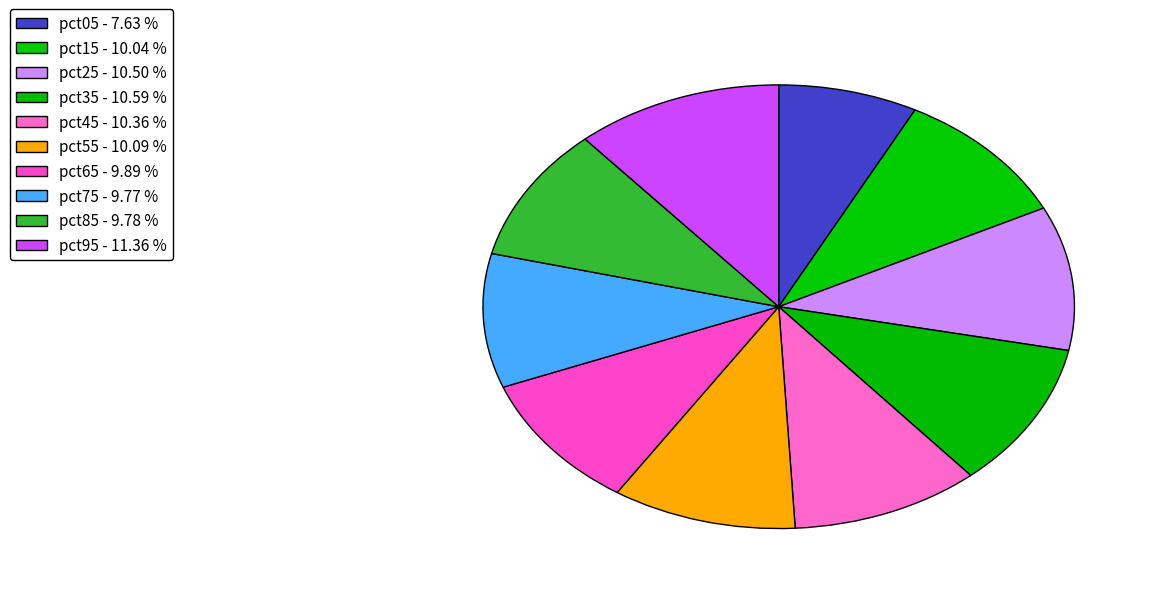

True or false: pct65 accounts for 1% of the total.

False